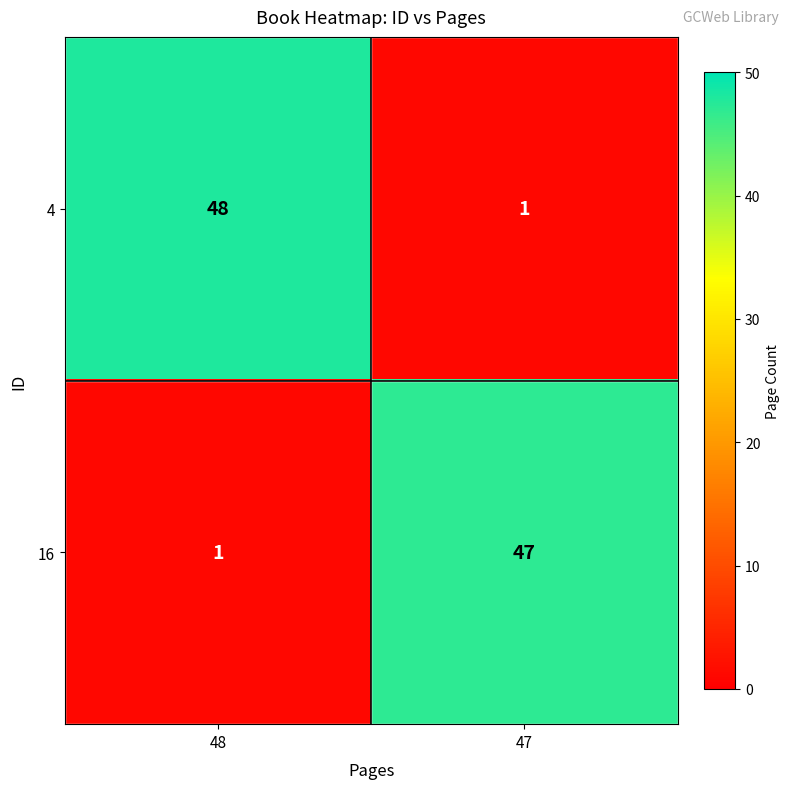

How many distinct data groups are displayed?

2